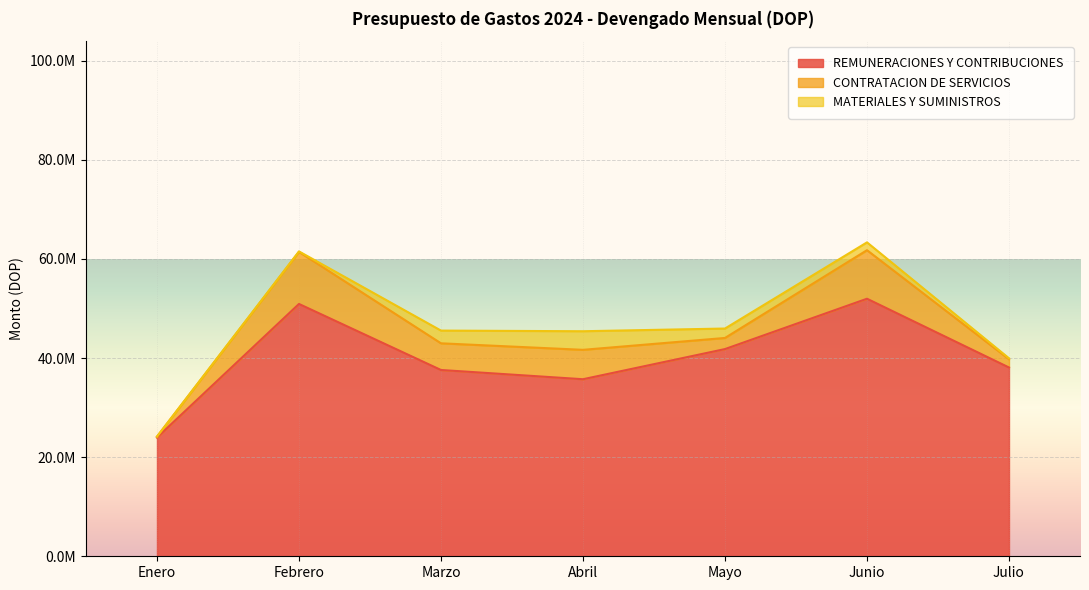

What is the average value of the MATERIALES Y SUMINISTROS series?

1439449.0